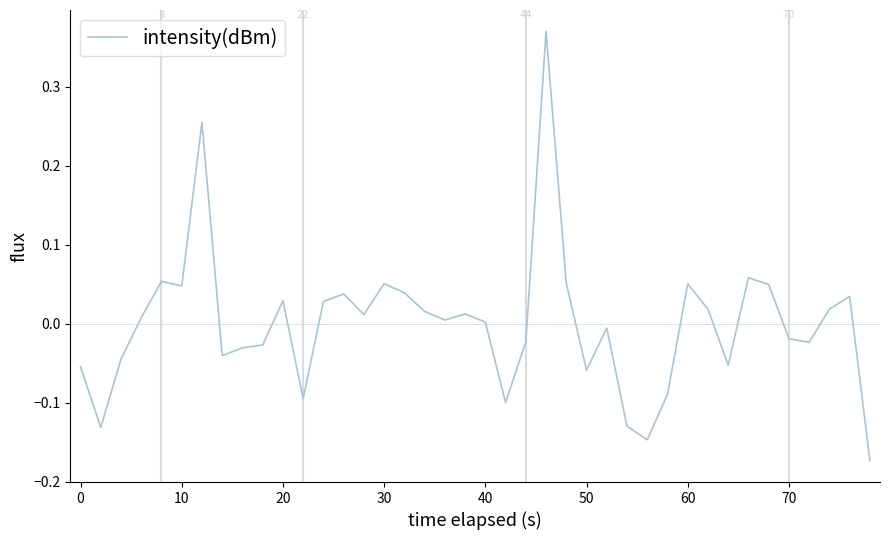

What is the difference between the second highest and second lowest values?

0.4